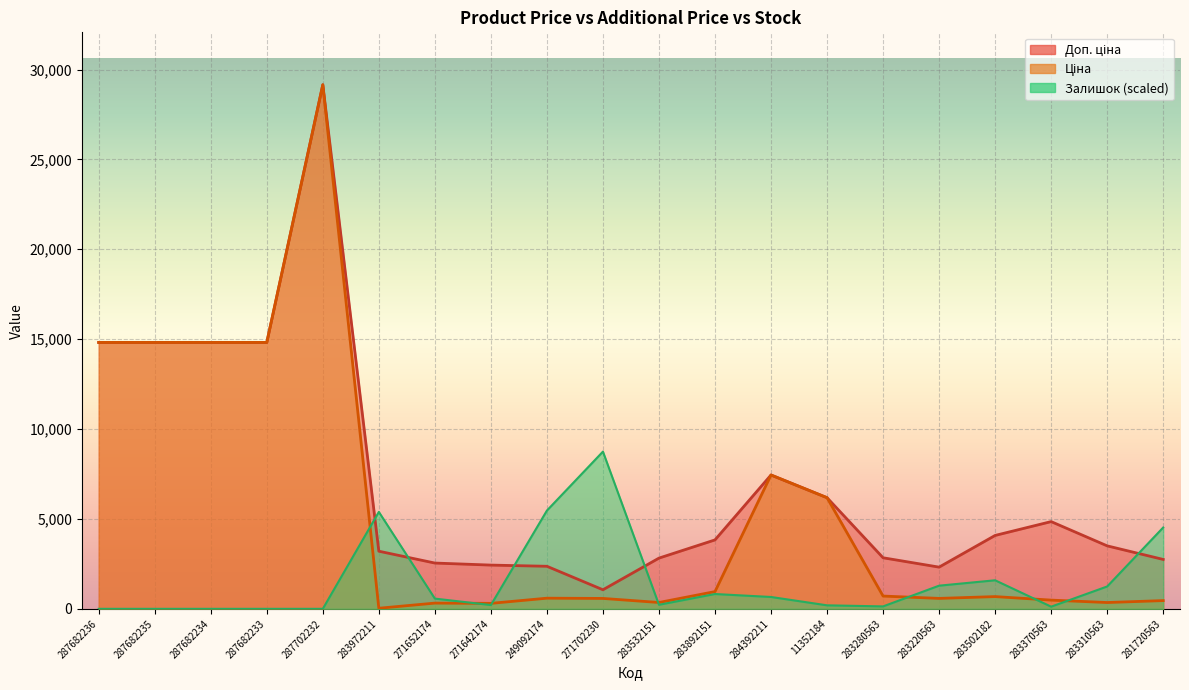

Between 271652174 and 283370563, which series saw the biggest shift?

Доп. ціна